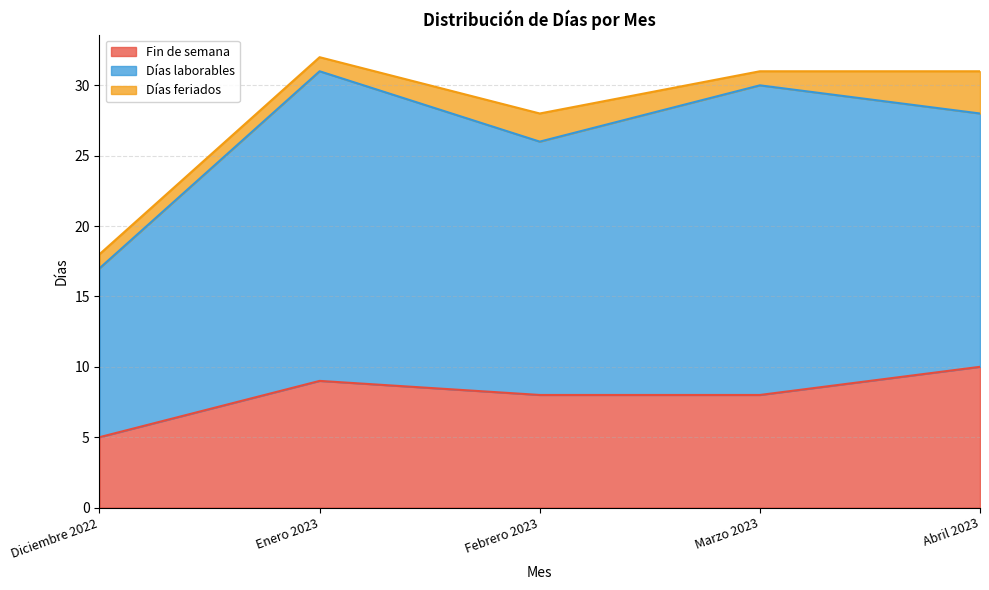

At which category is the sum across all series the highest?

Enero 2023